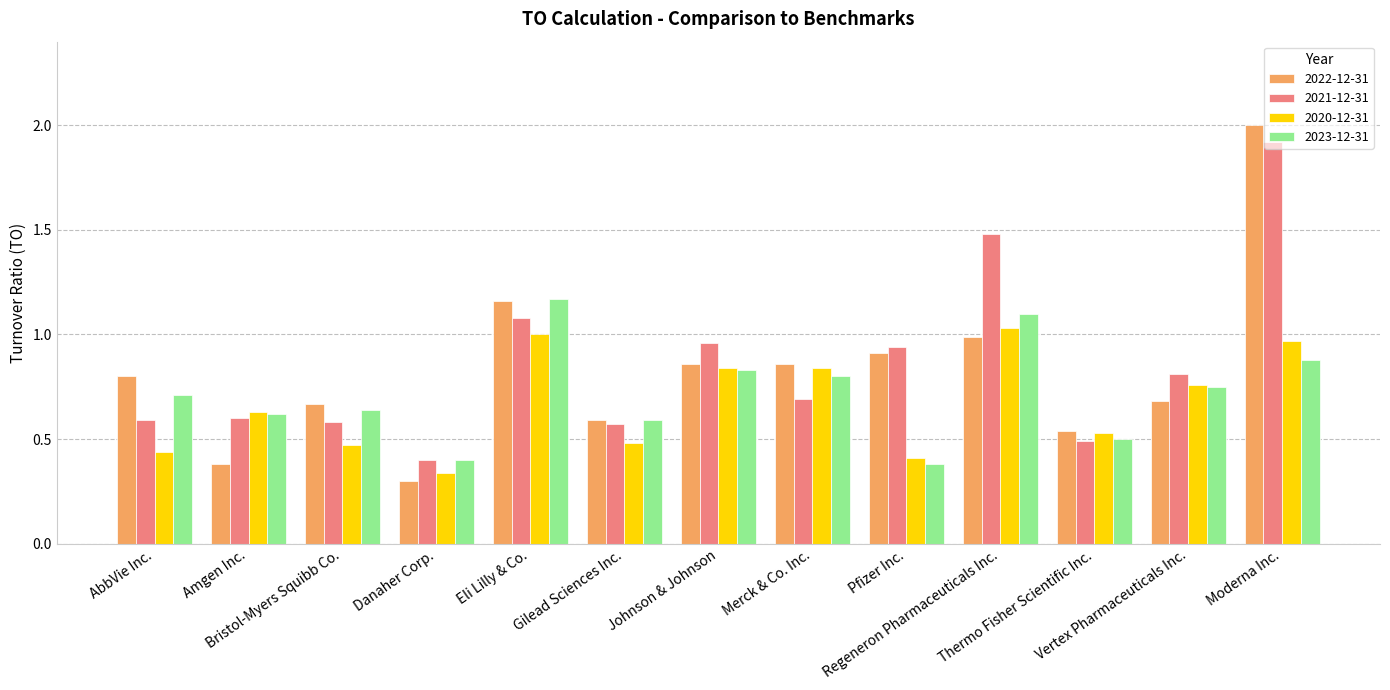

List the series in order of their peak value, highest first.

2022-12-31, 2021-12-31, 2023-12-31, 2020-12-31